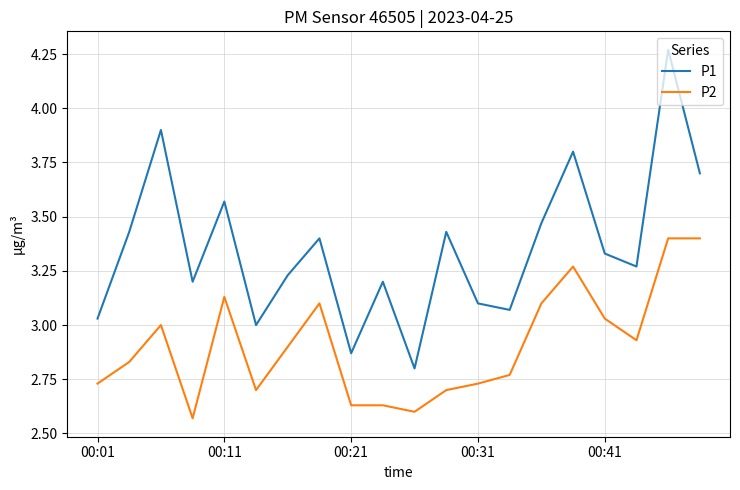

True or false: P2 and P1 intersect in this chart.

False